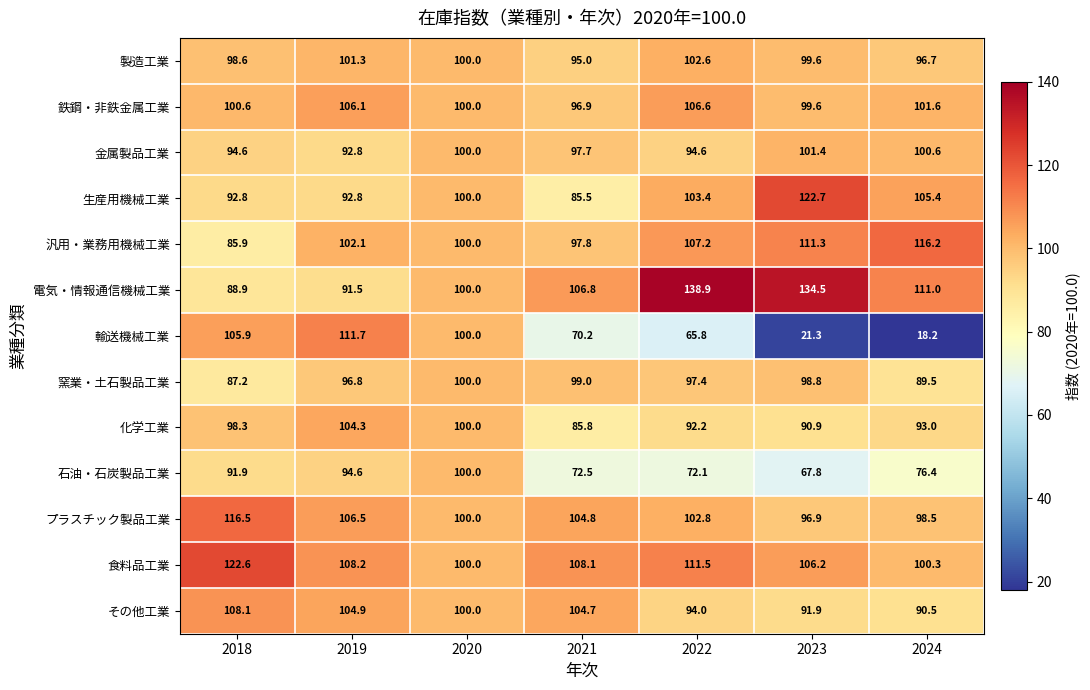

Is the value of 生産用機械工業 at 2023 greater than the value of 金属製品工業 at 2022?

Yes